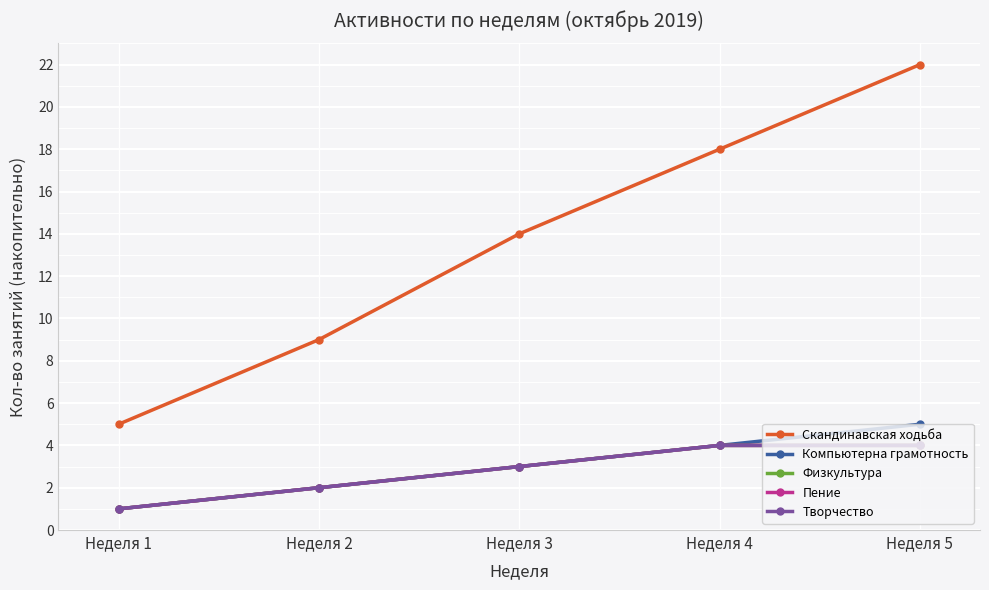

Which series changed the most between Неделя 2 and Неделя 4?

Скандинавская ходьба